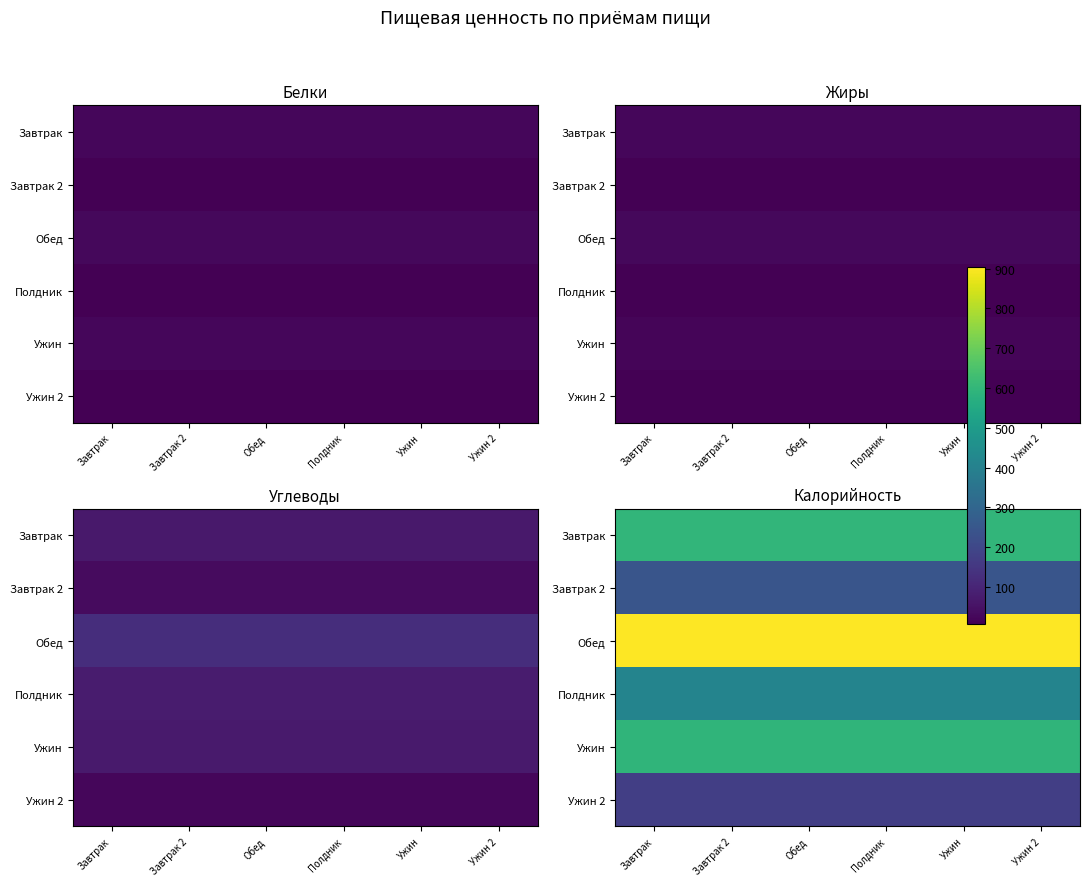

Is it true that Ужин 2 equals 173.2 at Ужин 2?

True